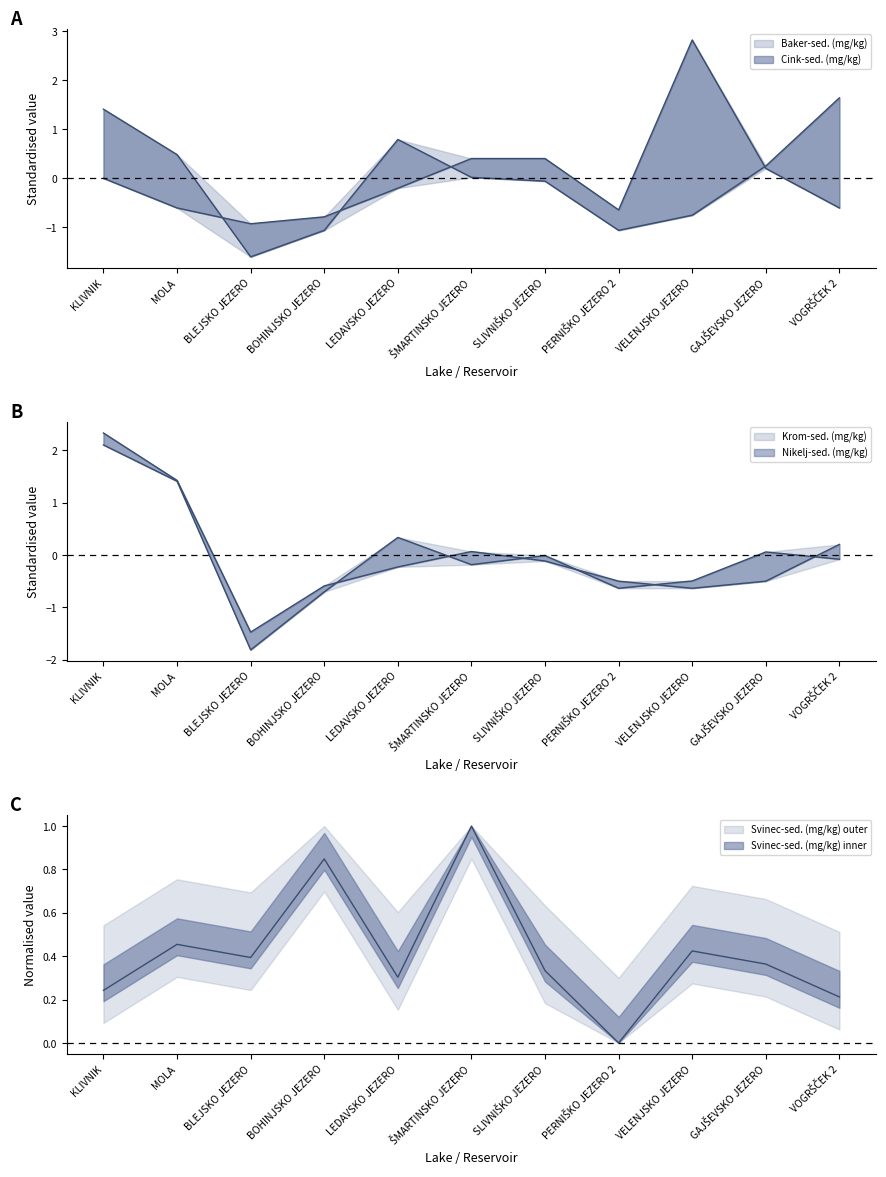

At which category does the chart reach its peak across all series?

VELENJSKO JEZERO